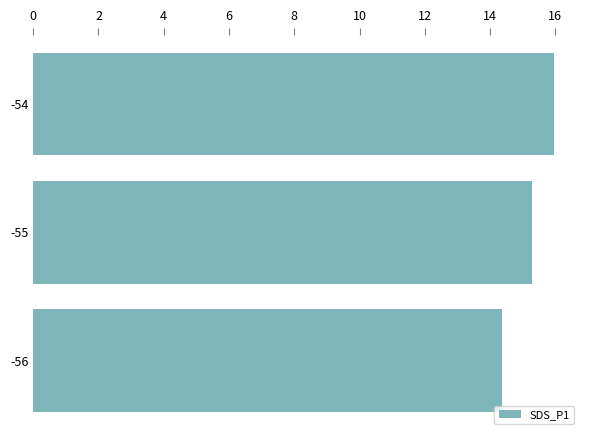

Reading bottom to top, list all the values displayed in this chart.

14.4	15.3	16.0